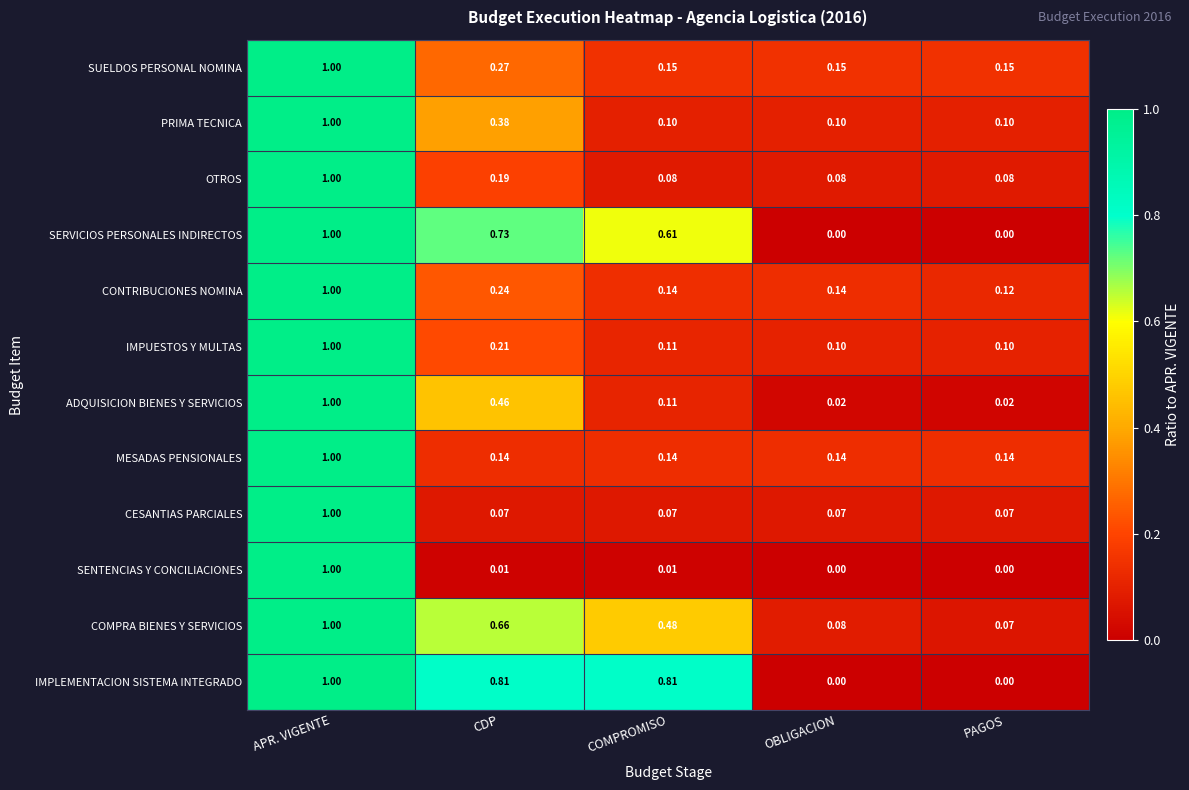

Which series has the largest total across all categories?

IMPLEMENTACION SISTEMA INTEGRADO